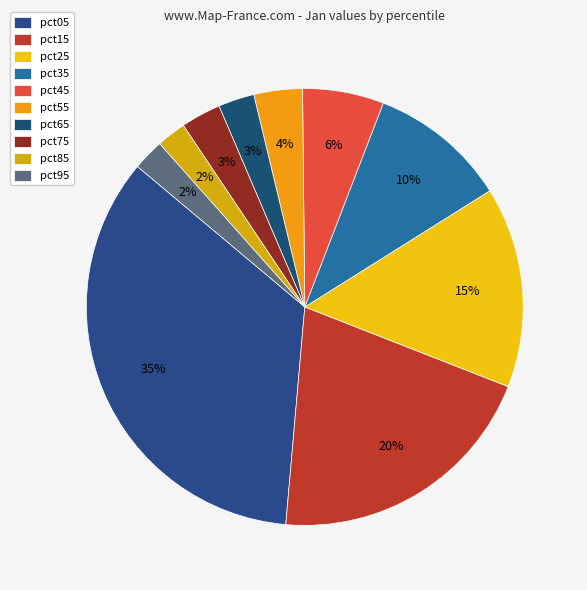

Which slice is the smallest?

pct85